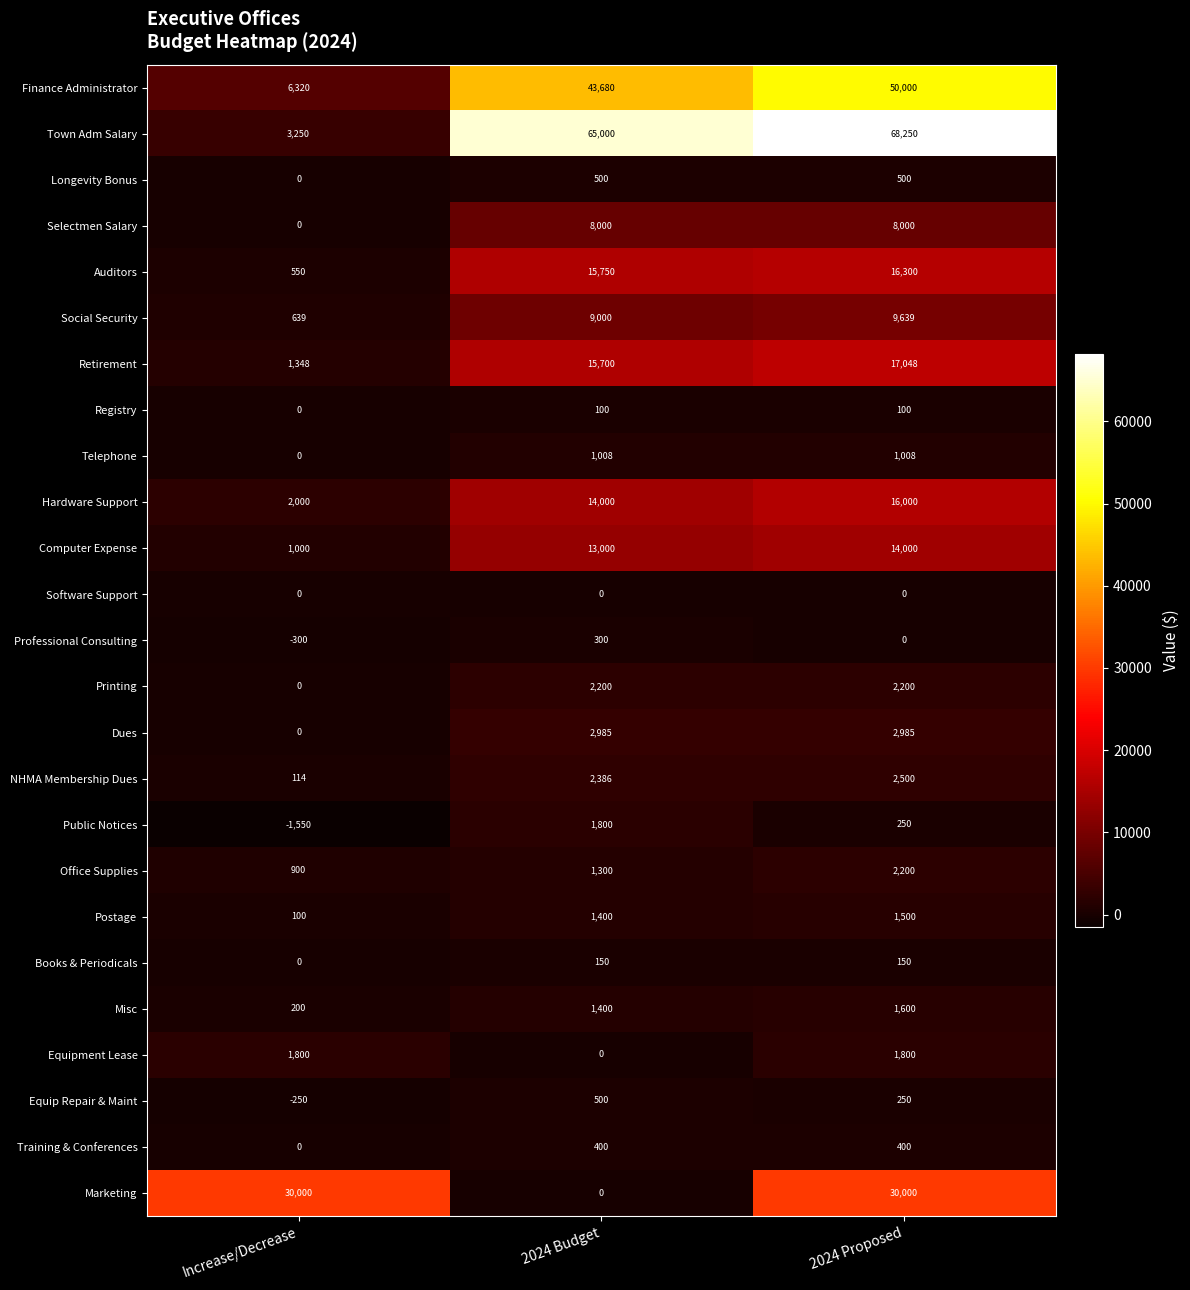

What is the greatest value displayed?

68250